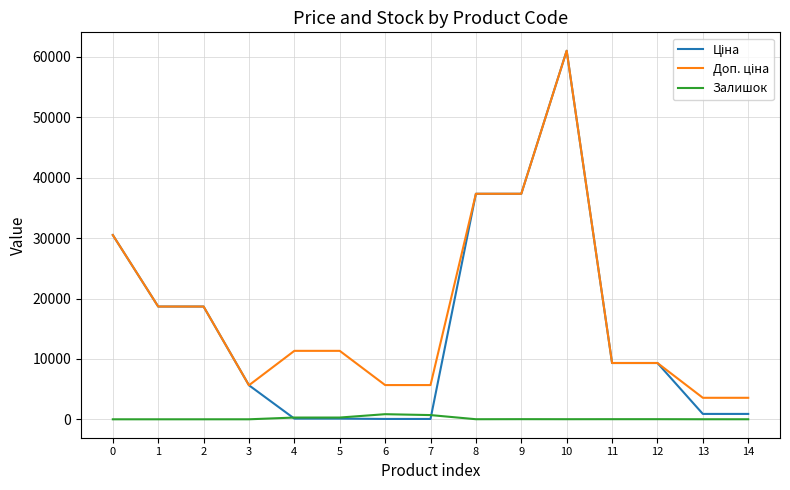

At which category is the sum across all series the highest?

10